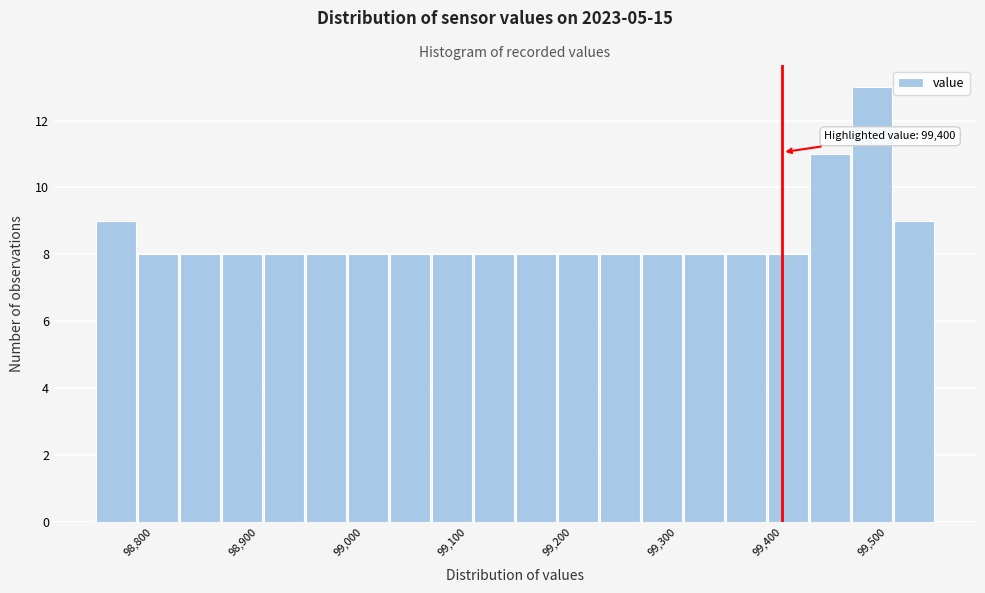

Over which range of the x-axis is the bar tallest?

99470 to 99510